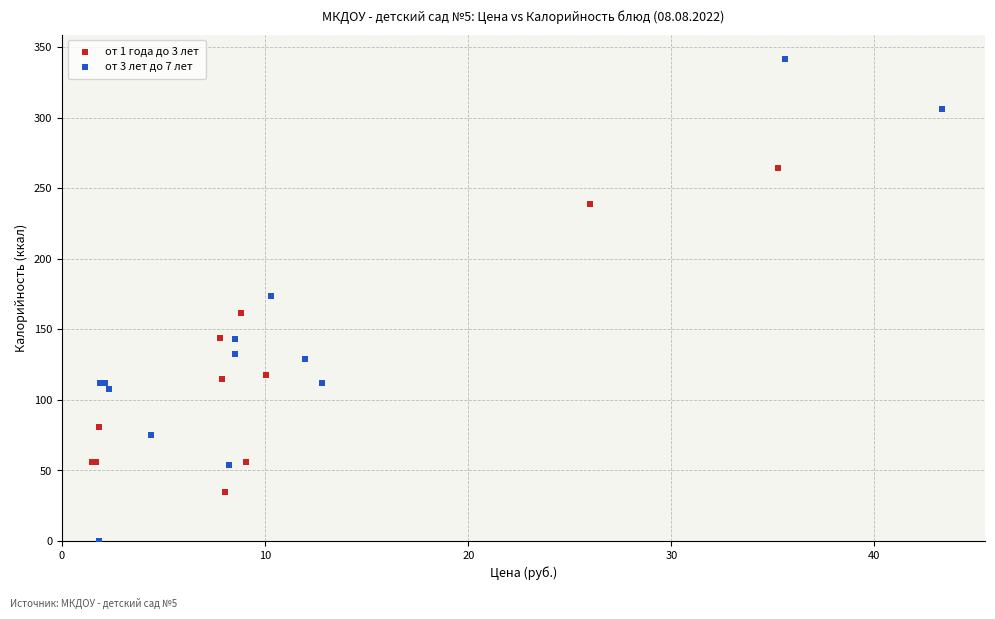

Which series contains the highest Y value?

от 3 лет до 7 лет